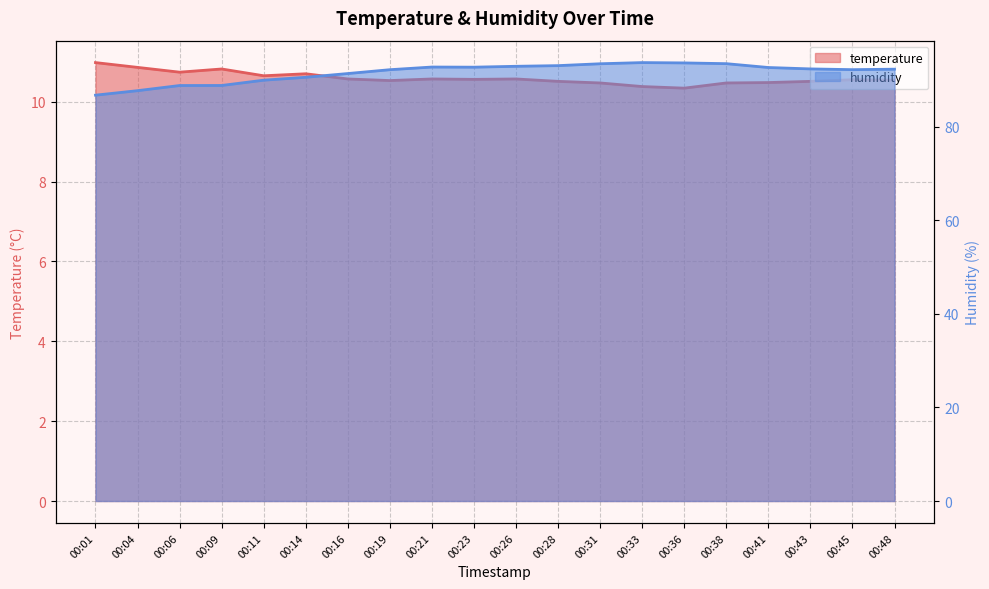

Rank the series by their average value, from highest to lowest.

humidity, temperature